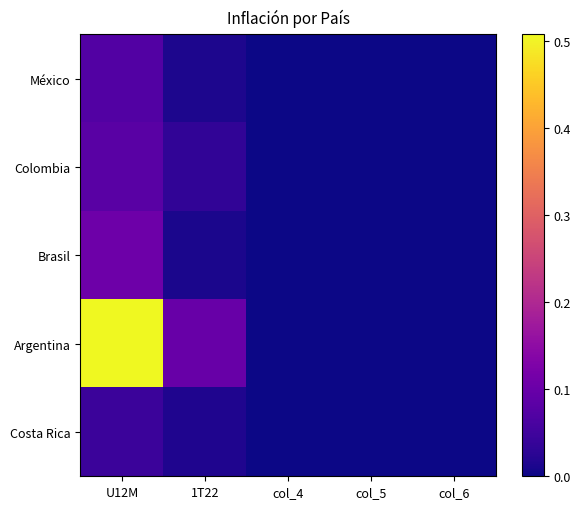

Reading right to left, list all the values displayed in this chart.

México: col_6=0.0	col_5=0.0	col_4=0.0	1T22=0.0	U12M=0.1
Colombia: col_6=0.0	col_5=0.0	col_4=0.0	1T22=0.0	U12M=0.1
Brasil: col_6=0.0	col_5=0.0	col_4=0.0	1T22=0.0	U12M=0.1
Argentina: col_6=0.0	col_5=0.0	col_4=0.0	1T22=0.1	U12M=0.5
Costa Rica: col_6=0.0	col_5=0.0	col_4=0.0	1T22=0.0	U12M=0.0